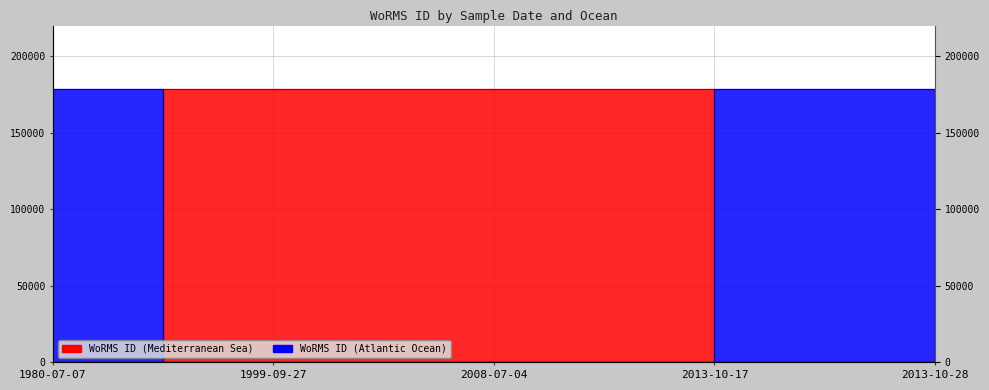

How many intersections are there between WoRMS ID (Atlantic Ocean) and WoRMS ID (Mediterranean Sea)?

2